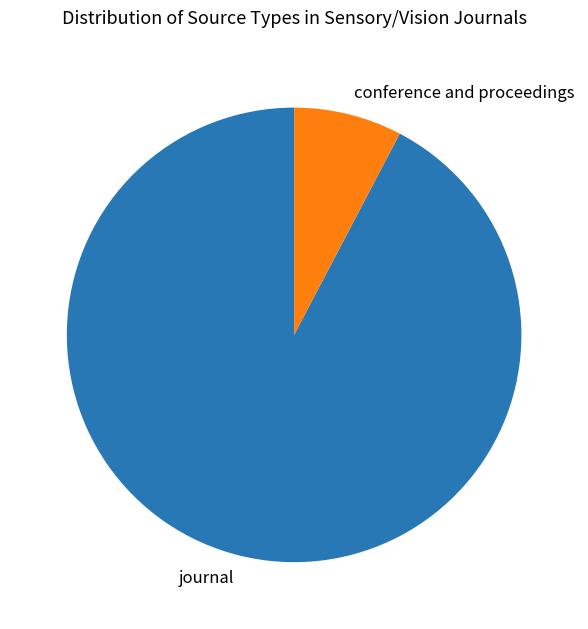

How many segments does this pie chart have?

2